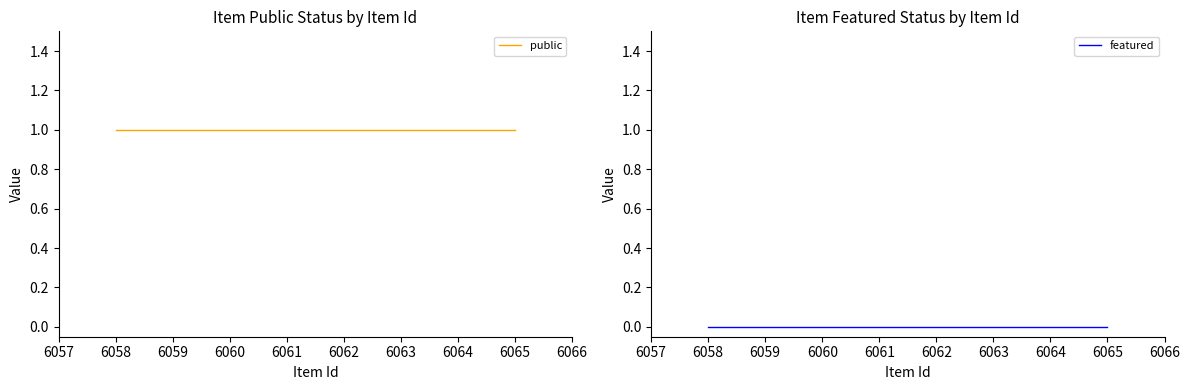

Reading left to right, list all the values displayed in this chart.

public: 6058=1	6064=1	6065=1
featured: 6058=0	6064=0	6065=0